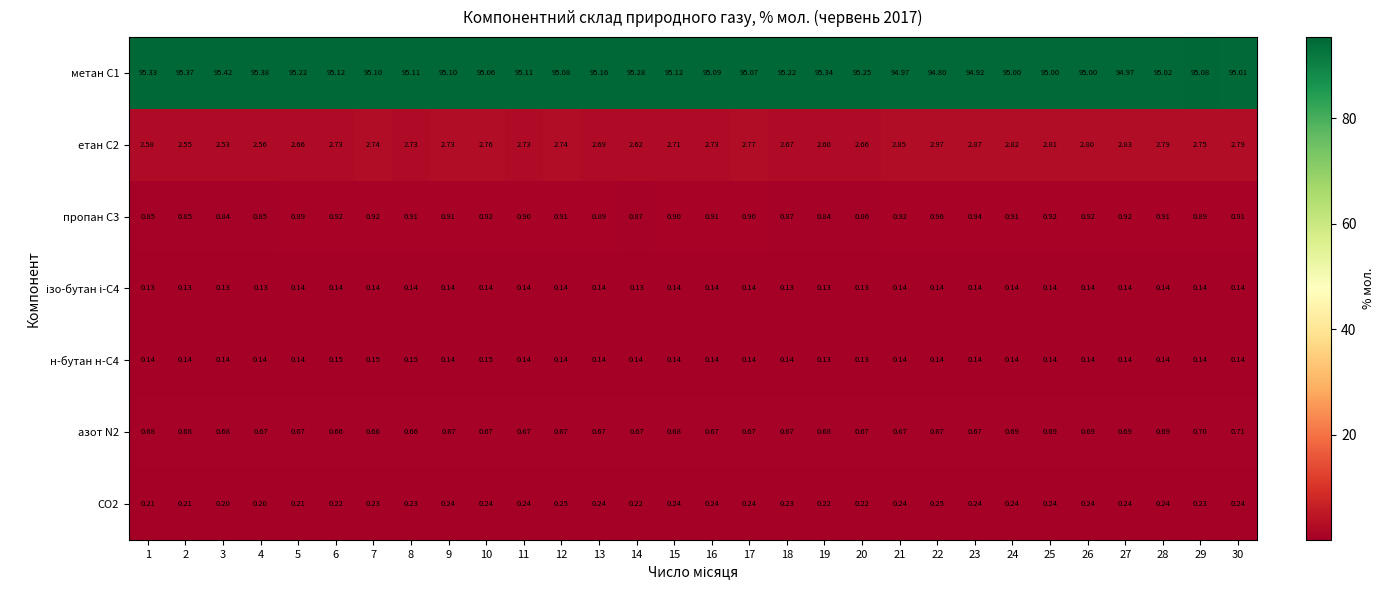

Is the value of метан С1 at 8 greater than the value of н-бутан н-С4 at 7?

Yes